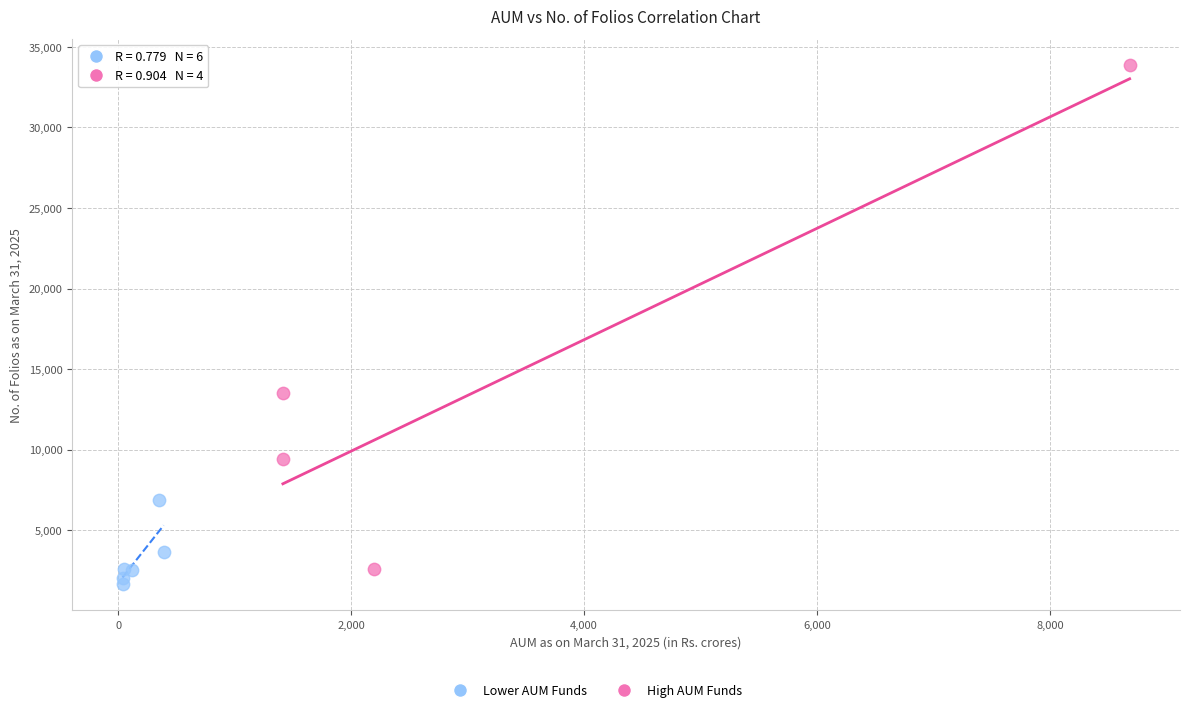

Which series reaches the minimum Y coordinate?

Lower AUM Funds